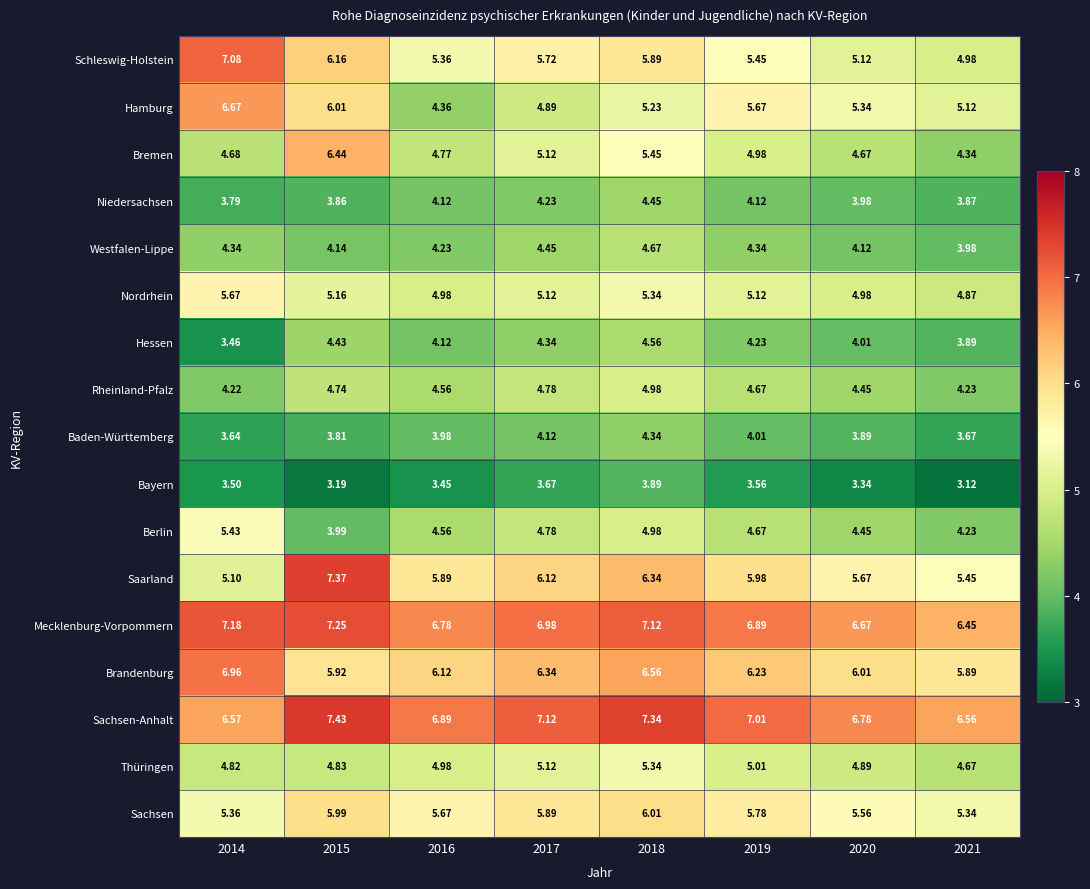

How many distinct data groups are displayed?

17